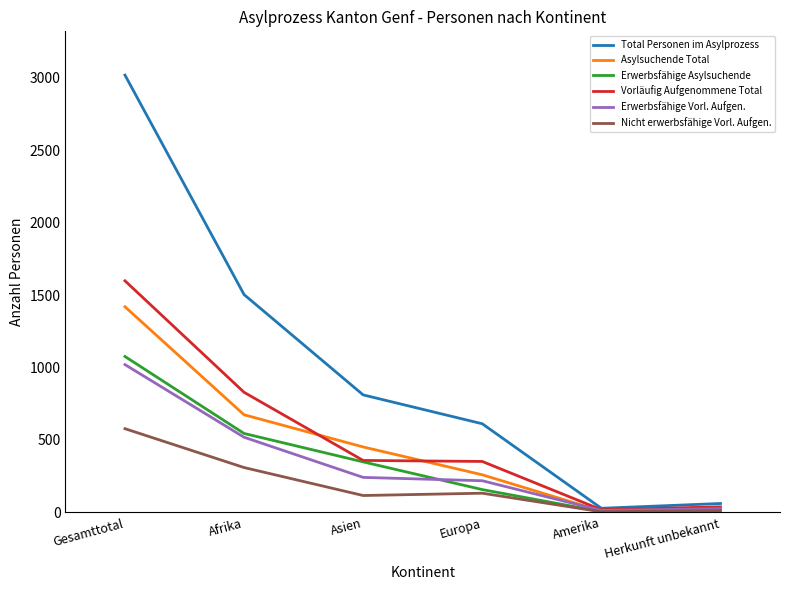

Where is Asylsuchende Total nearest to the value 714?

Afrika